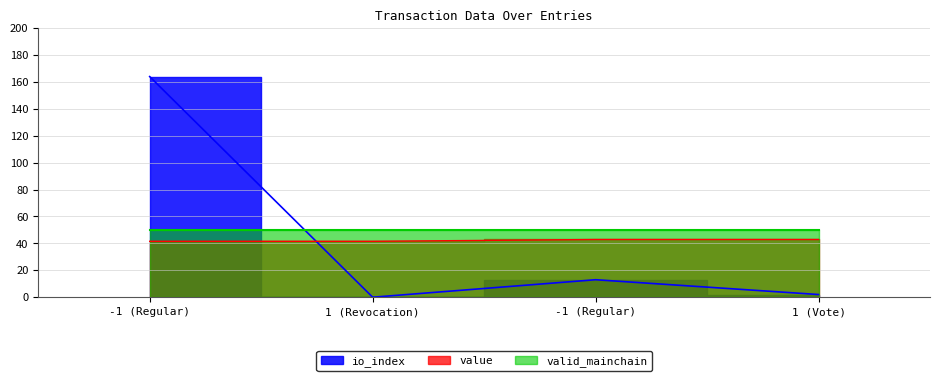

What is the greatest value displayed?

164.0